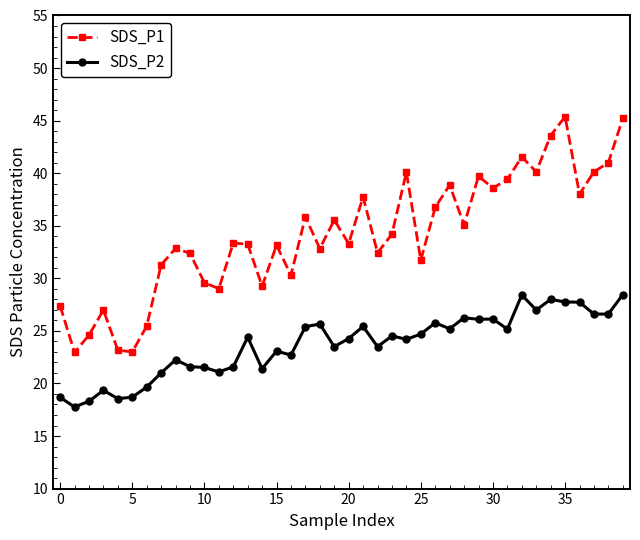

What are all the series names shown in the legend?

SDS_P1, SDS_P2